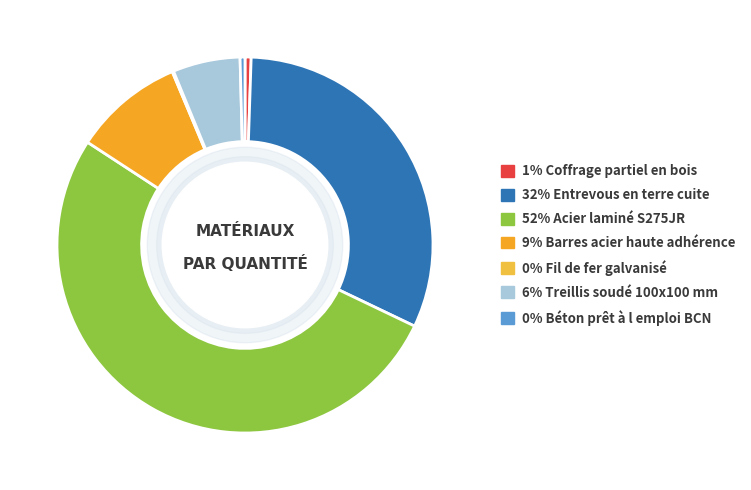

Count the number of slices in the pie.

7